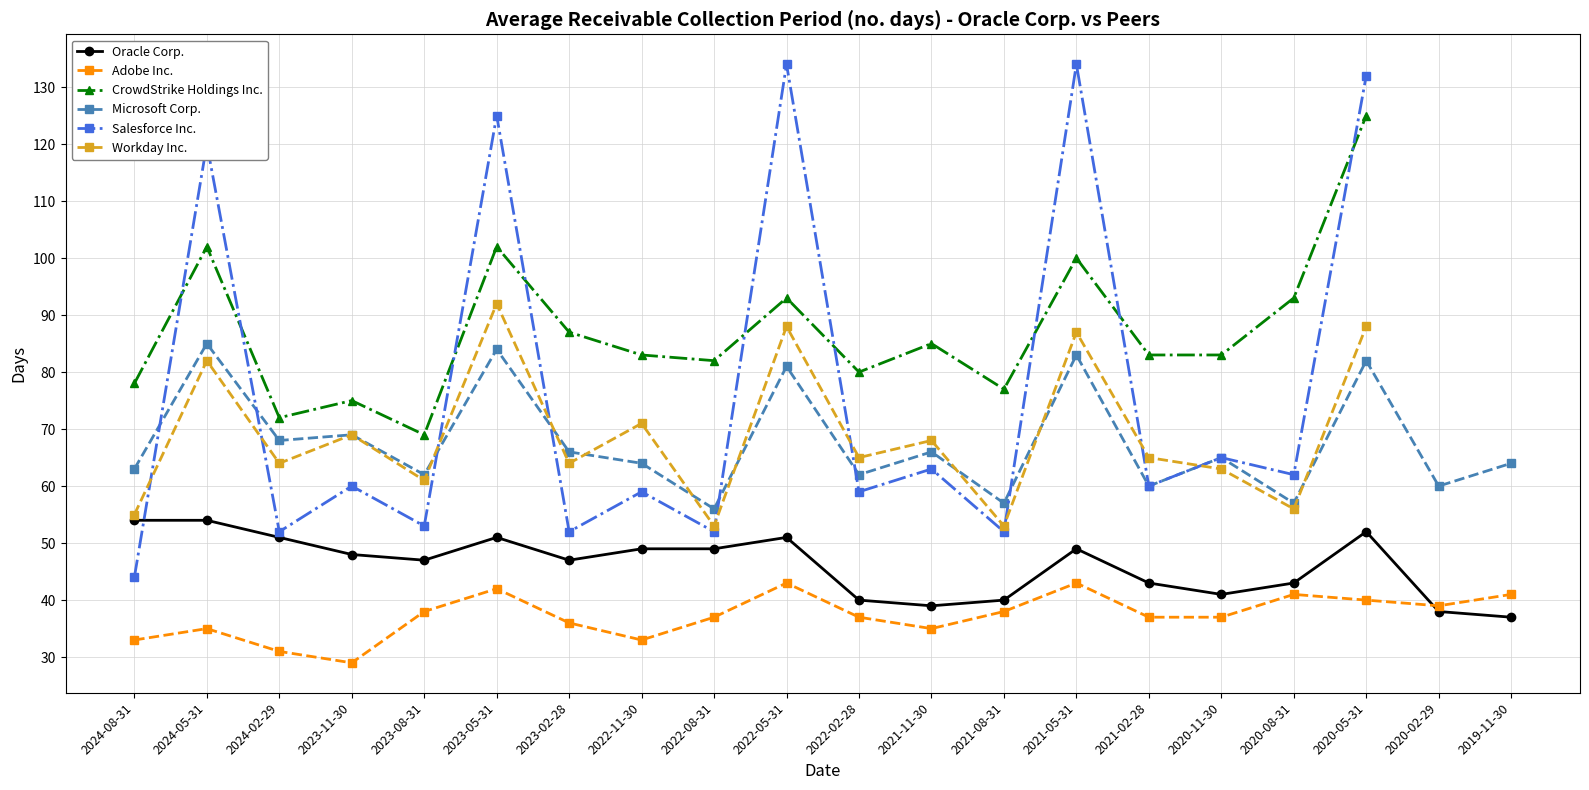

How many categories are shown in the chart?

20